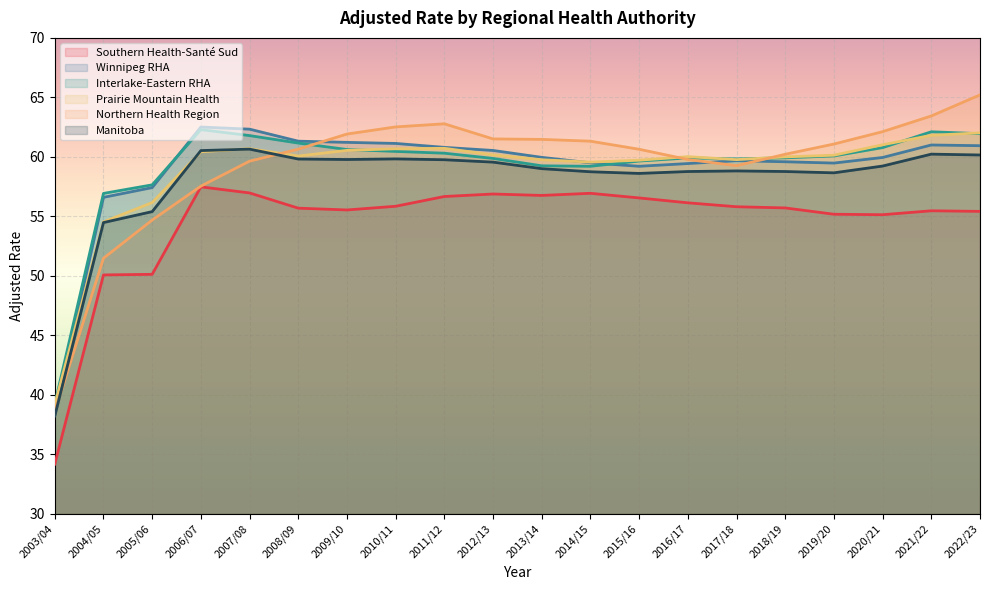

What position from the left is 2003/04?

1